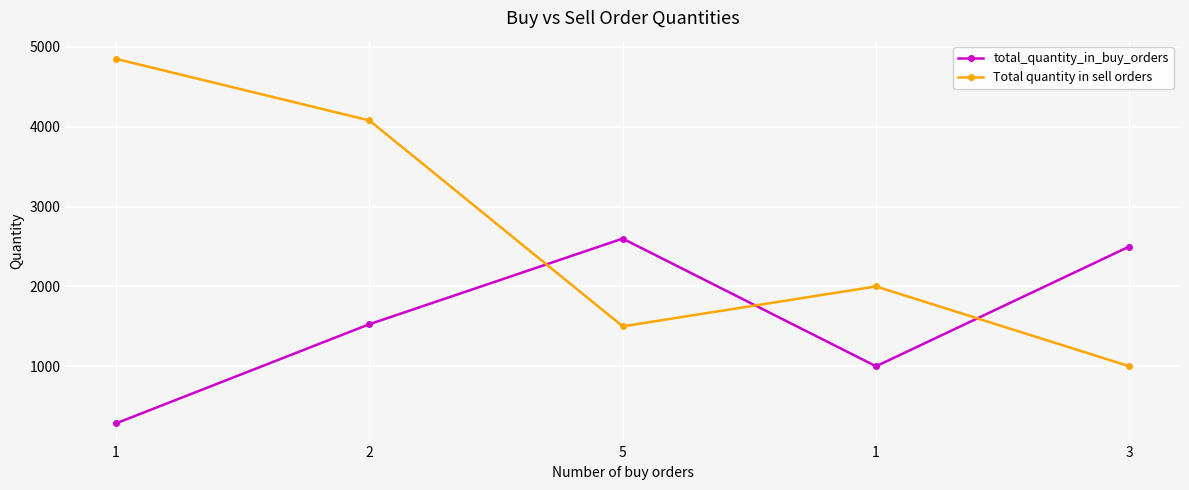

Reading right to left, extract all data points from this chart.

total_quantity_in_buy_orders: 3=2500	1=1000	5=2599	2=1527	1=285
Total quantity in sell orders: 3=1000	1=2000	5=1500	2=4079	1=4850